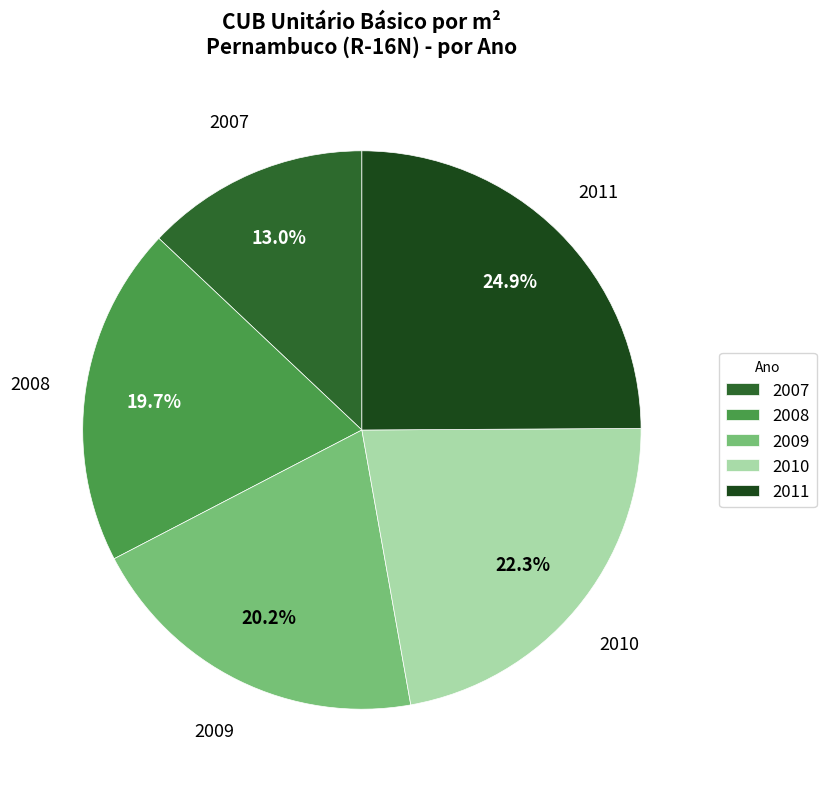

To the nearest percent, what is the average slice percentage?

20%